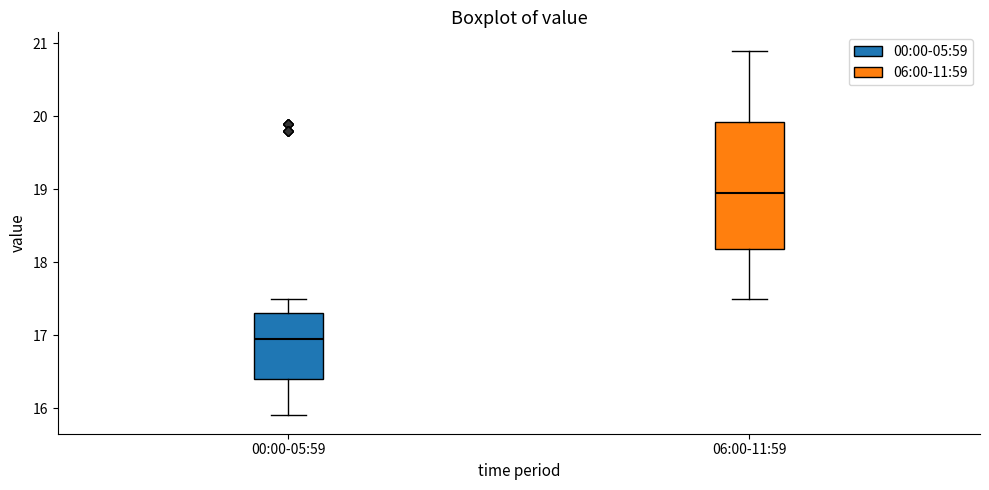

Comparing the boxes themselves (not the whiskers), which one is the tallest?

06:00-11:59